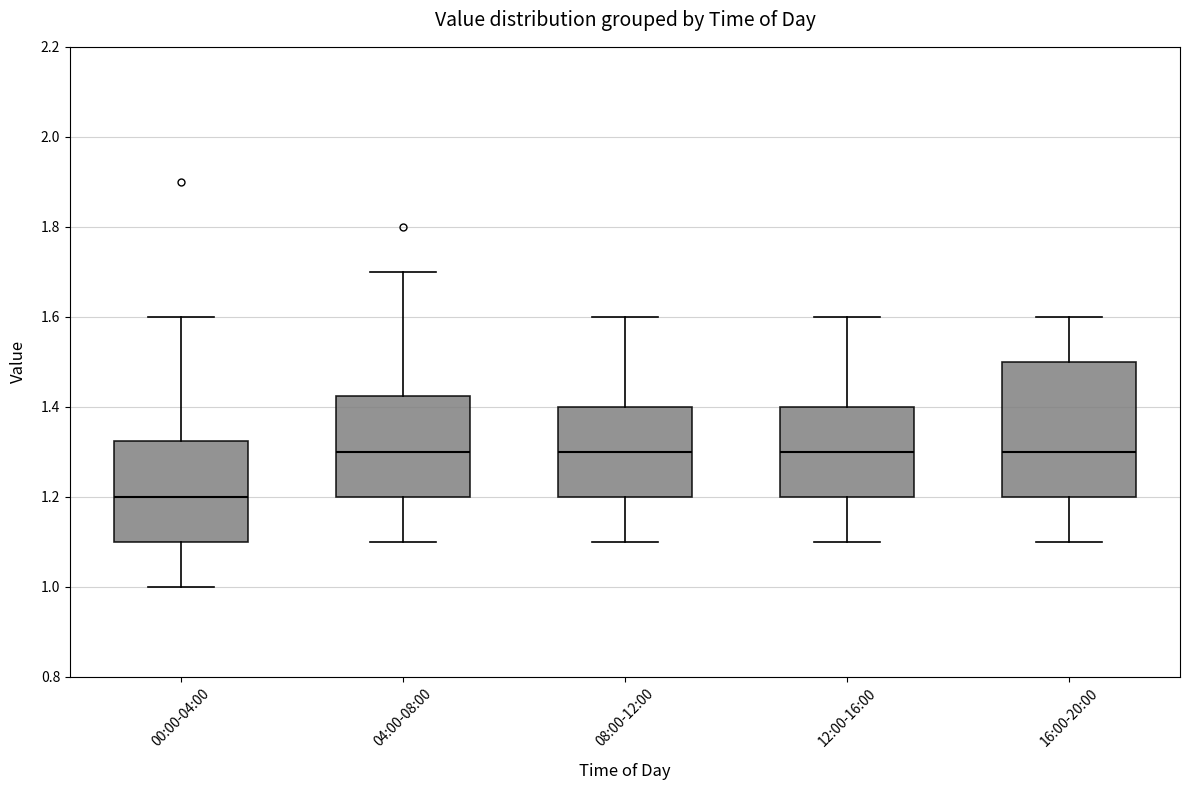

Which box is the tallest, from its lower edge to its upper edge?

16:00-20:00